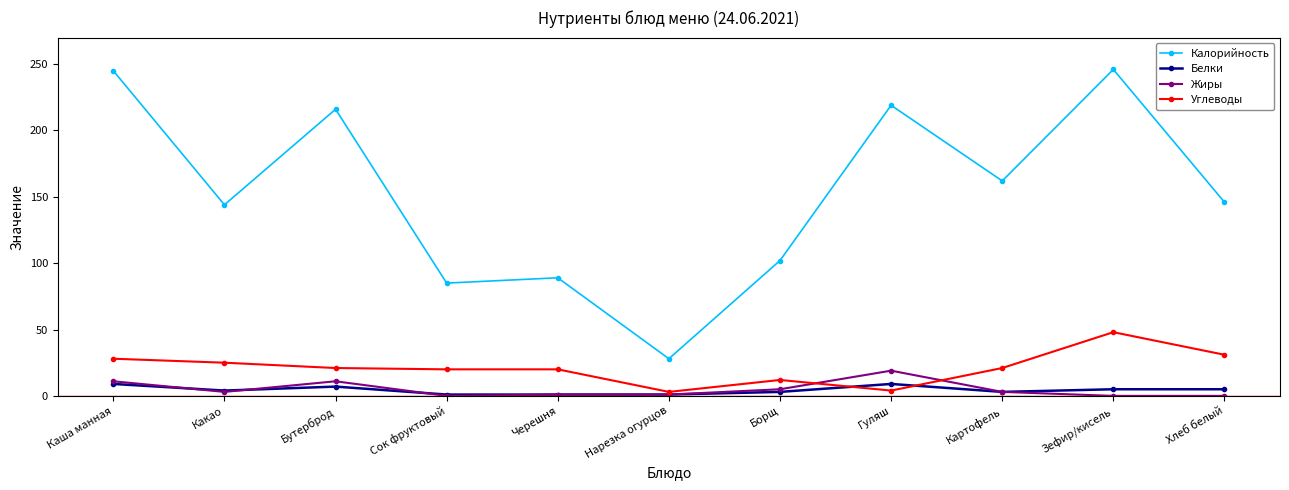

What is the spread (max minus min) of values at Бутерброд?

209